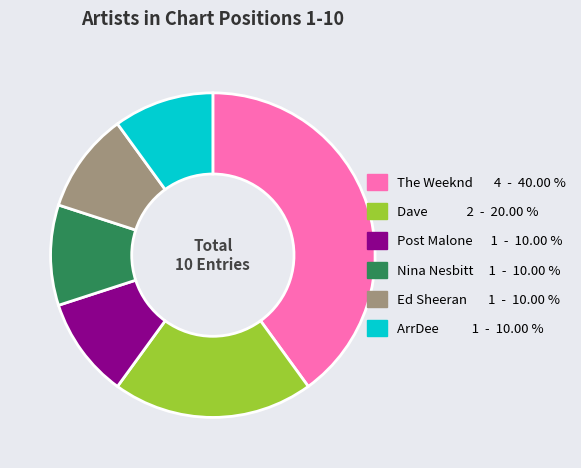

Do Ed Sheeran and Dave together represent more than half of the pie?

No